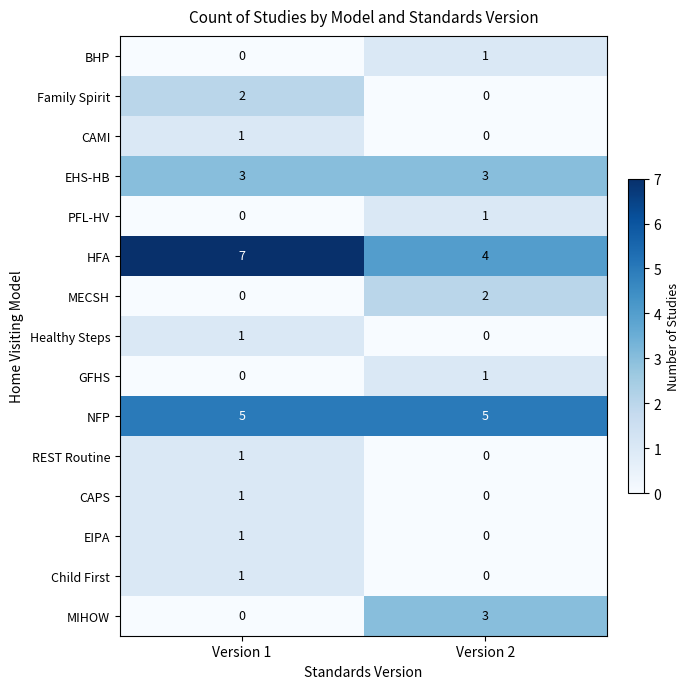

Which series has the largest total across all categories?

HFA